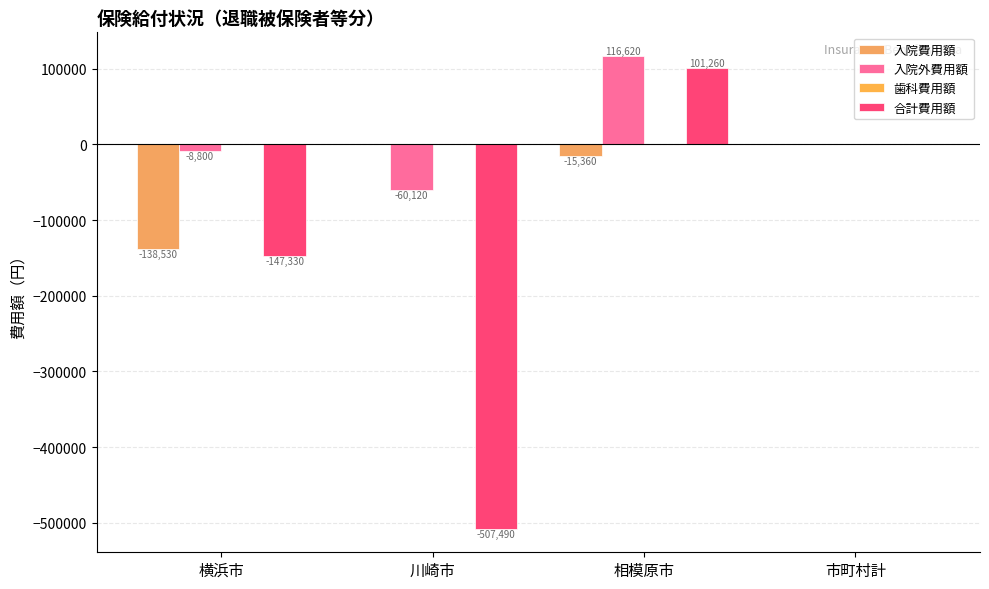

What is the total value across all series at 相模原市?

202520